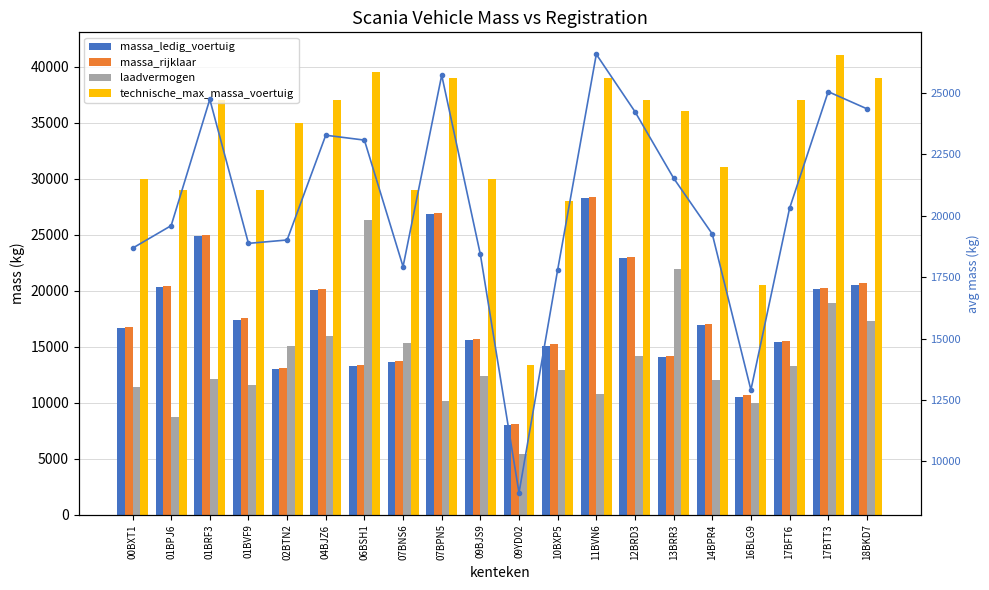

List the series in order of their peak value, lowest first.

laadvermogen, avg, massa_ledig_voertuig, massa_rijklaar, technische_max_massa_voertuig